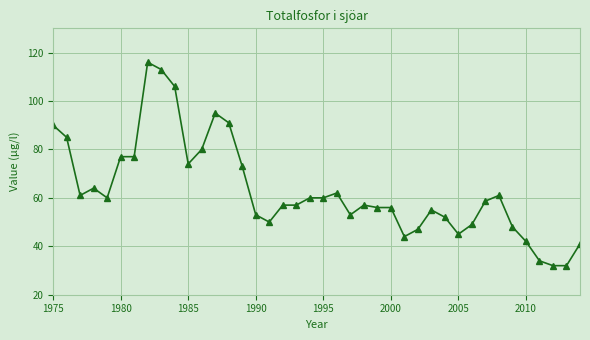

What is the minimum value shown in the chart?

32.0